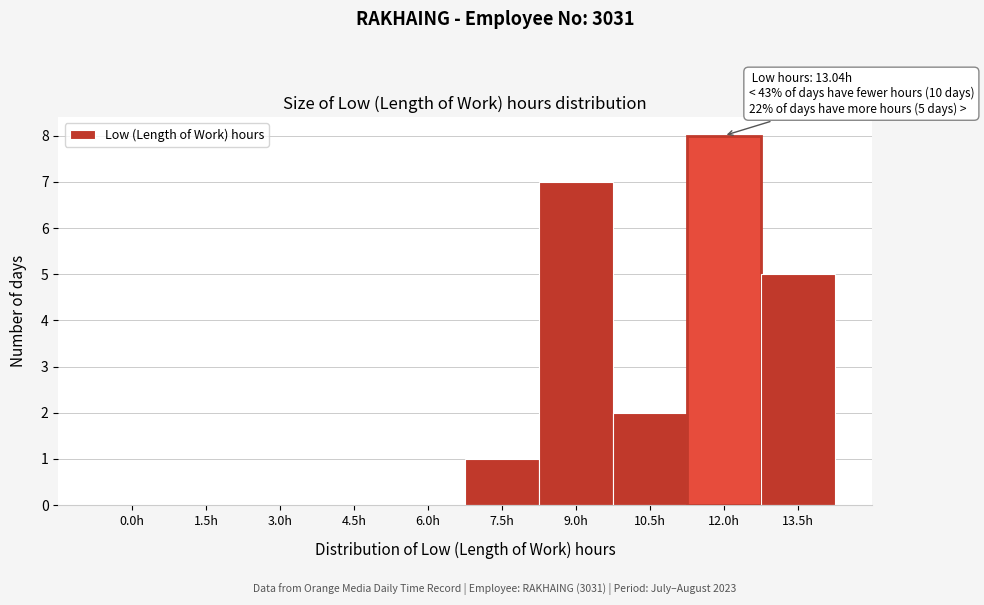

Reading left to right, extract all data points from this chart.

0.0h=0	1.5h=0	3.0h=0	4.5h=0	6.0h=0	7.5h=1	9.0h=7	10.5h=2	12.0h=8	13.5h=5